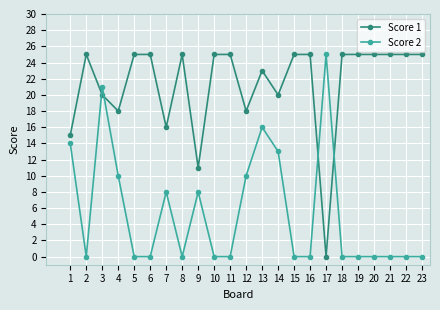

Where is the first local minimum for Score 1?

4